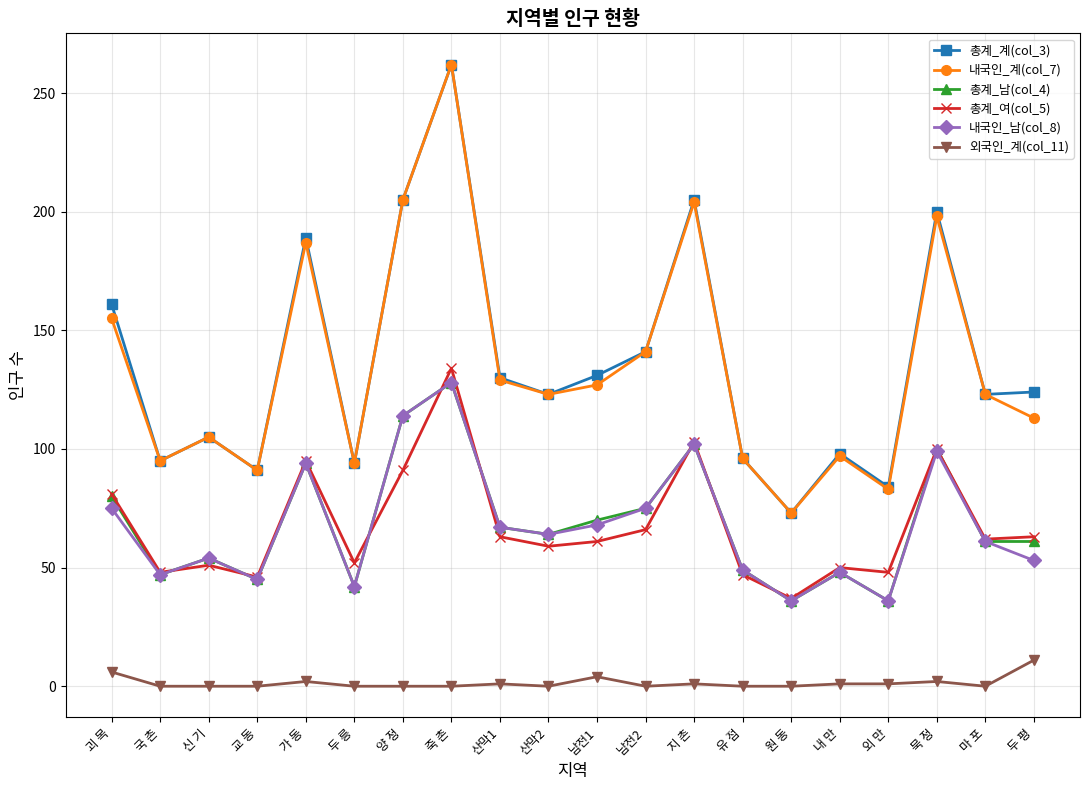

True or false: 총계_계(col_3) and 외국인_계(col_11) cross at least once.

False